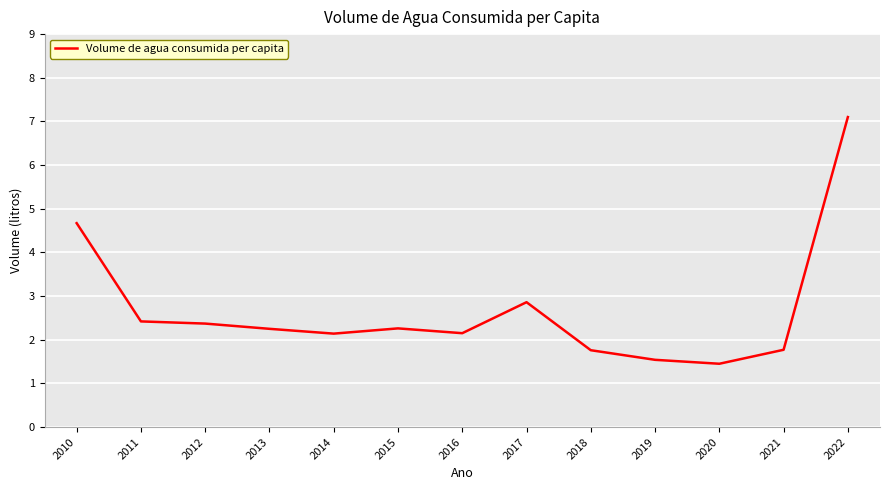

The chart shows a value of 4.3 at 2017. True or false?

False